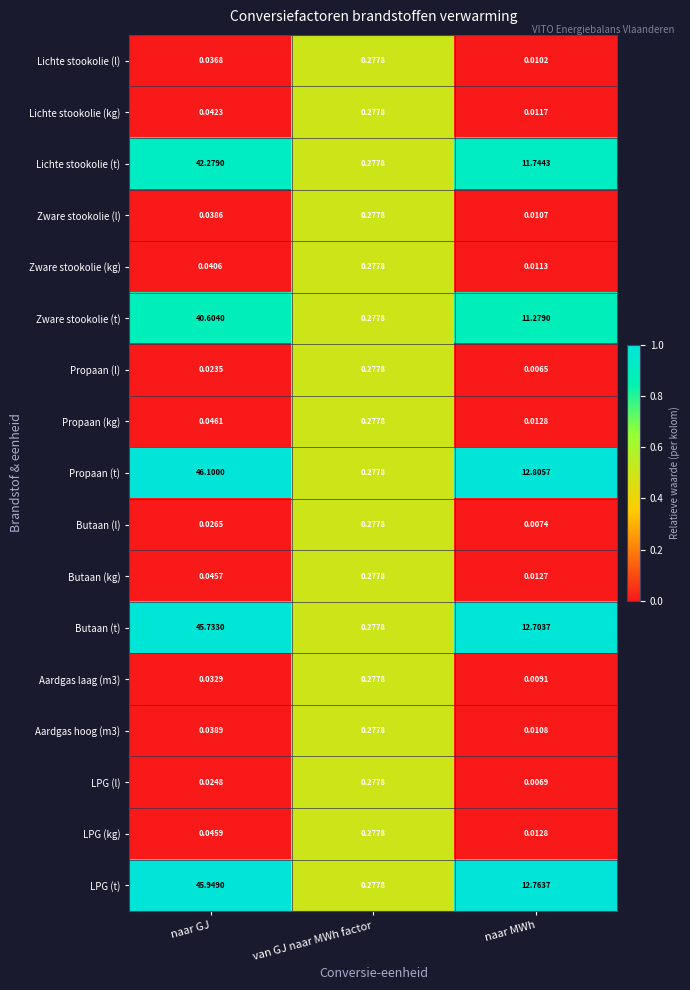

How many categories are shown in the chart?

3